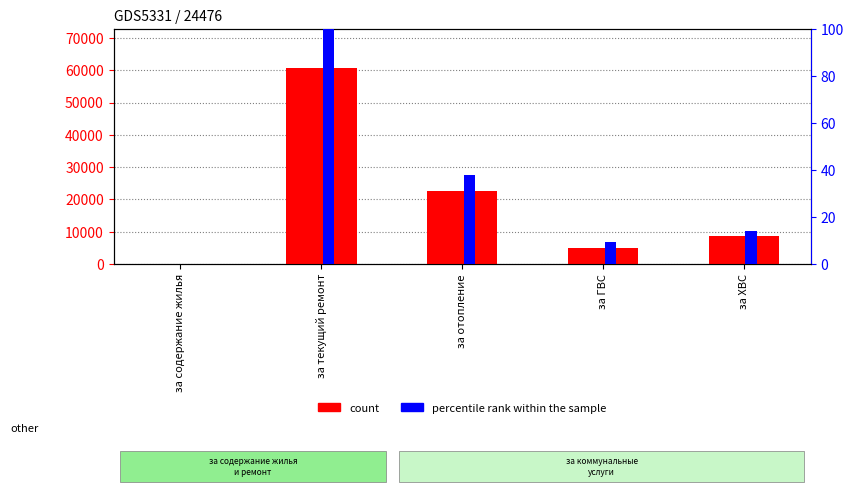

Rank the series at за ХВС from highest to lowest value.

count, percentile rank within the sample